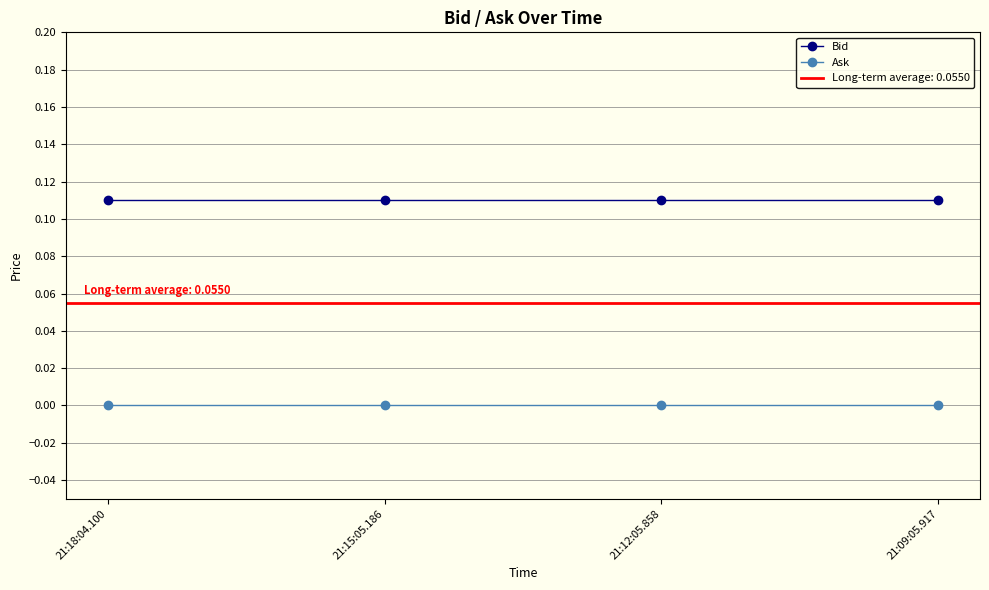

Which category has the lowest value in the Bid series?

21:18:04.100